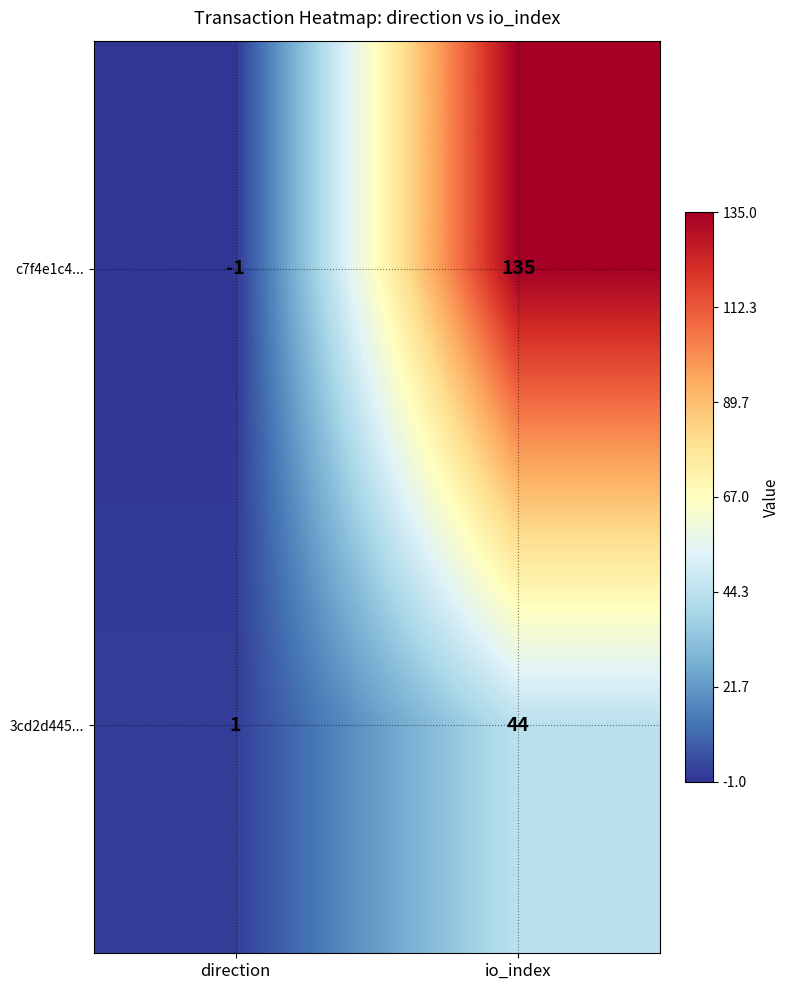

What is the difference between the 3cd2d445... values at direction and io_index?

43